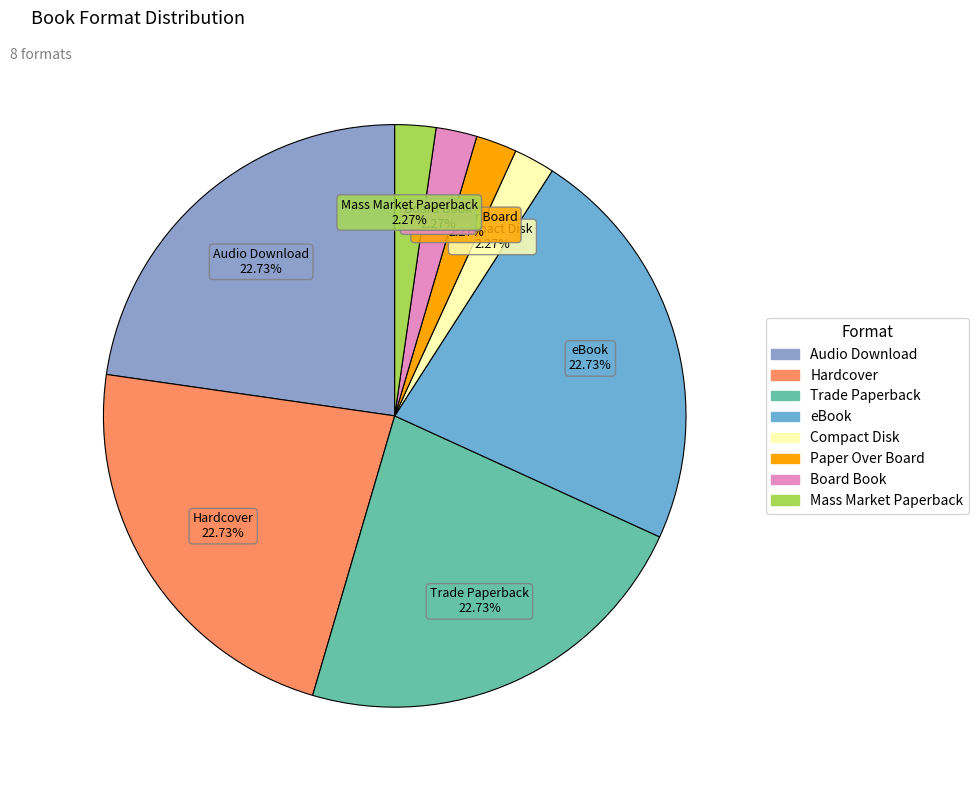

Which has a higher value, Trade Paperback or Compact Disk?

Trade Paperback